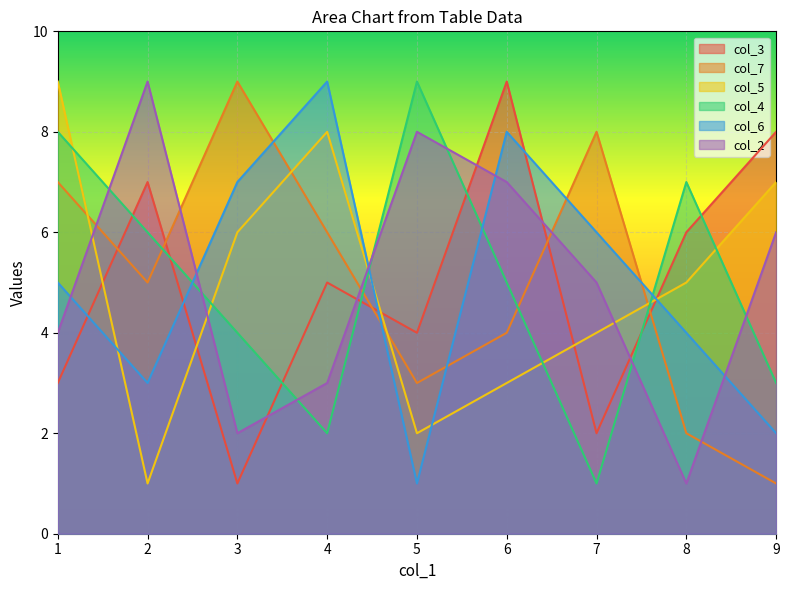

After their last crossing, which series has the higher values: col_3 or col_6?

col_3